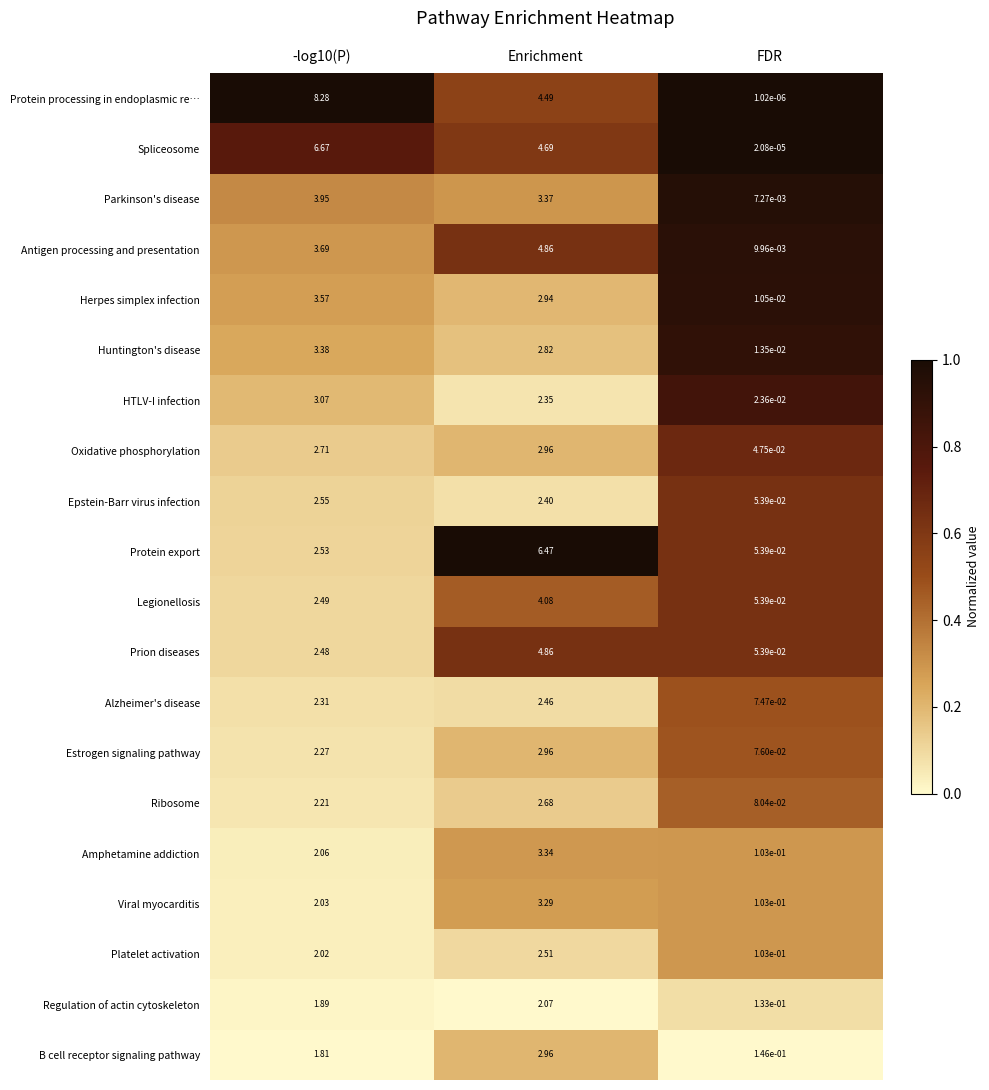

At -log10(P), list the series in order from smallest to largest.

B cell receptor signaling pathway, Regulation of actin cytoskeleton, Platelet activation, Viral myocarditis, Amphetamine addiction, Ribosome, Estrogen signaling pathway, Alzheimer's disease, Prion diseases, Legionellosis, Protein export, Epstein-Barr virus infection, Oxidative phosphorylation, HTLV-I infection, Huntington's disease, Herpes simplex infection, Antigen processing and presentation, Parkinson's disease, Spliceosome, Protein processing in endoplasmic re…